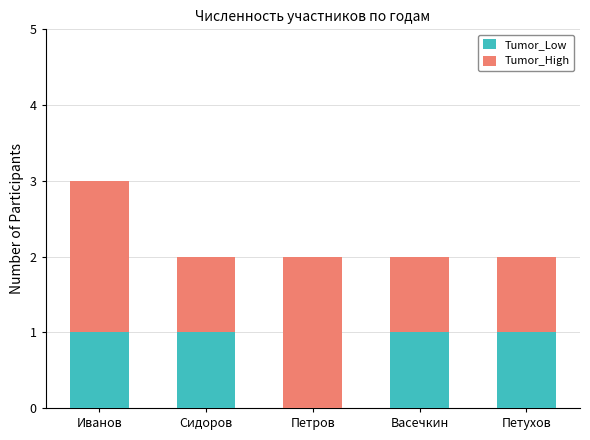

At which category is the sum across all series the highest?

Иванов